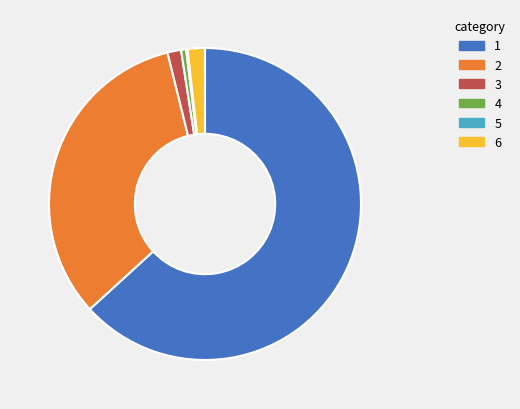

Is there a majority slice in this chart?

Yes